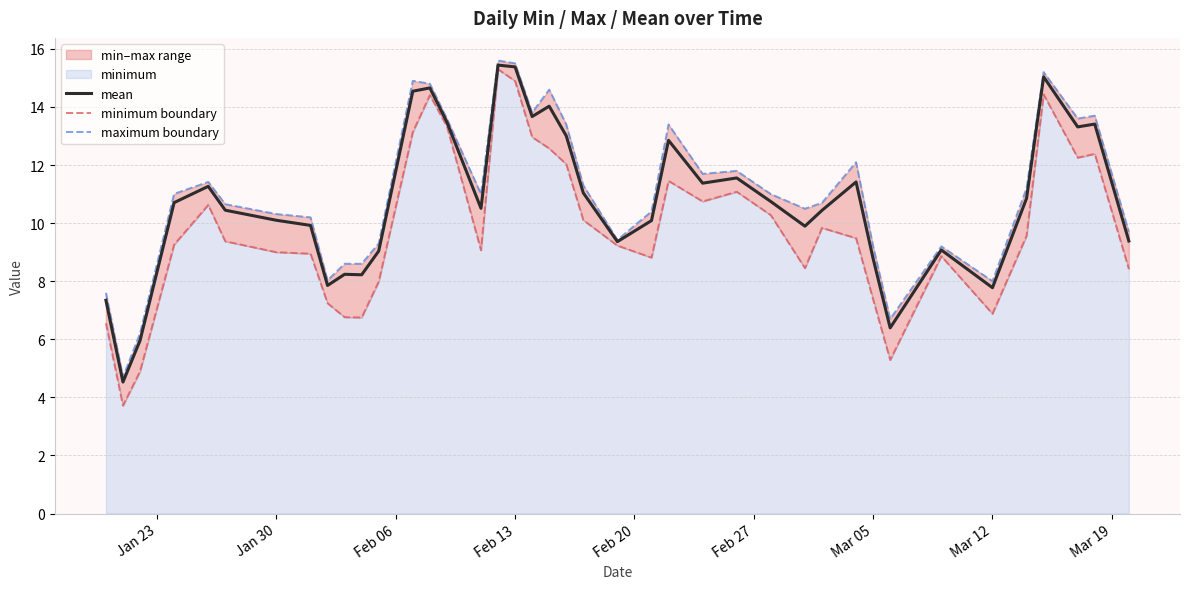

What is the maximum value for mean?

15.4